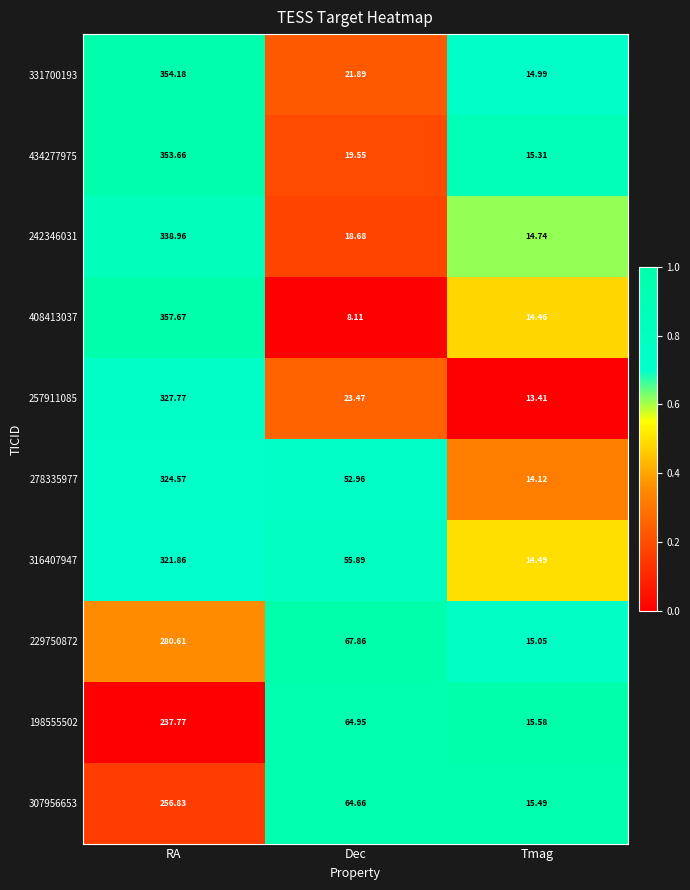

Where is 229750872 nearest to the value 147?

Dec